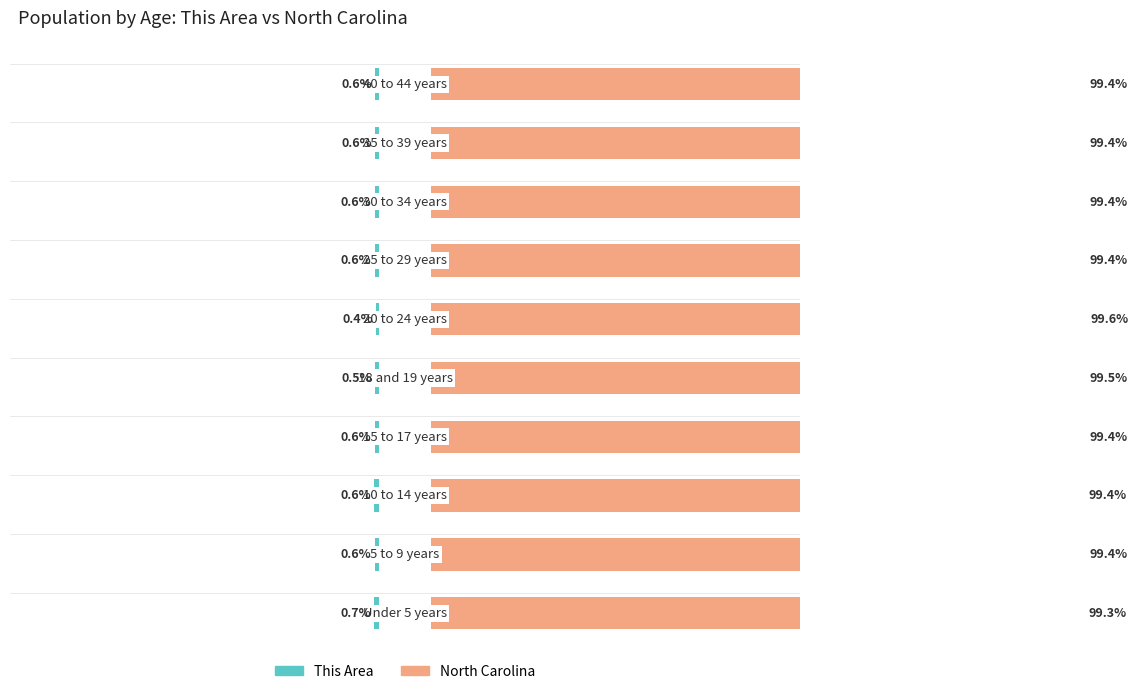

Rank the series by their average value, from lowest to highest.

This Area, North Carolina